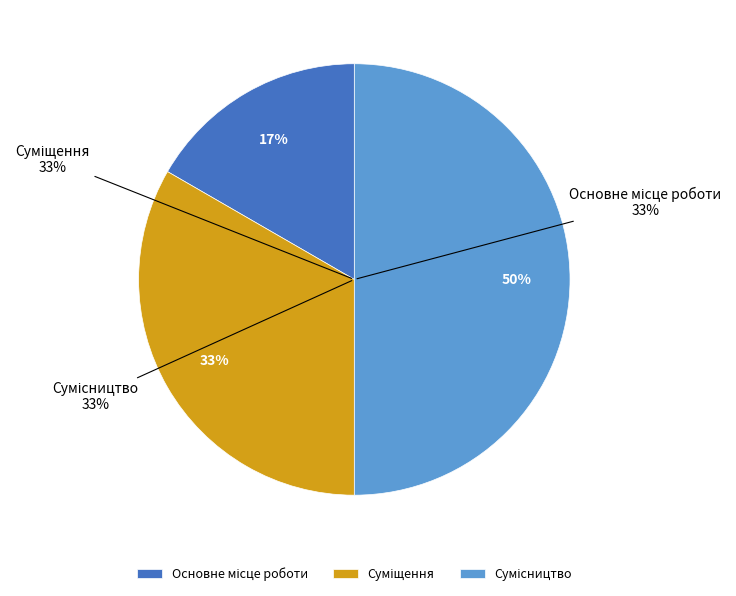

How many segments does this pie chart have?

3